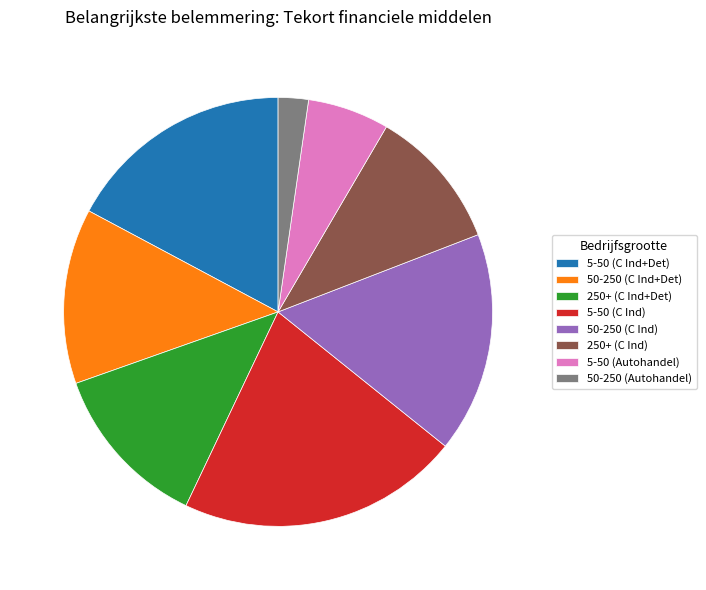

Does 50-250 (C Ind+Det) represent more than half of the total?

No